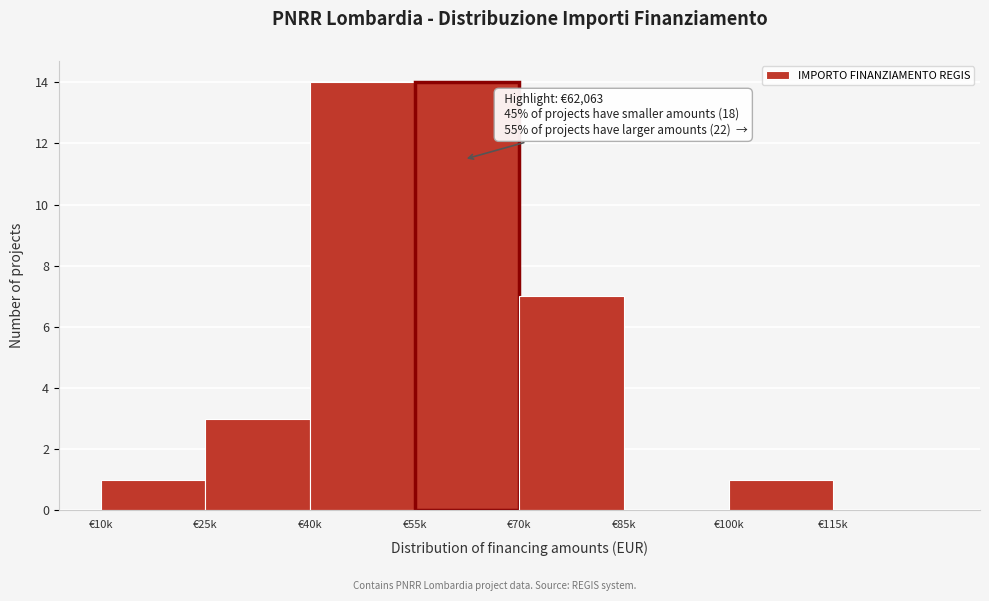

Reading left to right, transcribe all the data shown in this chart.

€10k=1	€25k=3	€40k=14	€55k=14	€70k=7	€85k=0	€100k=1	€115k=0